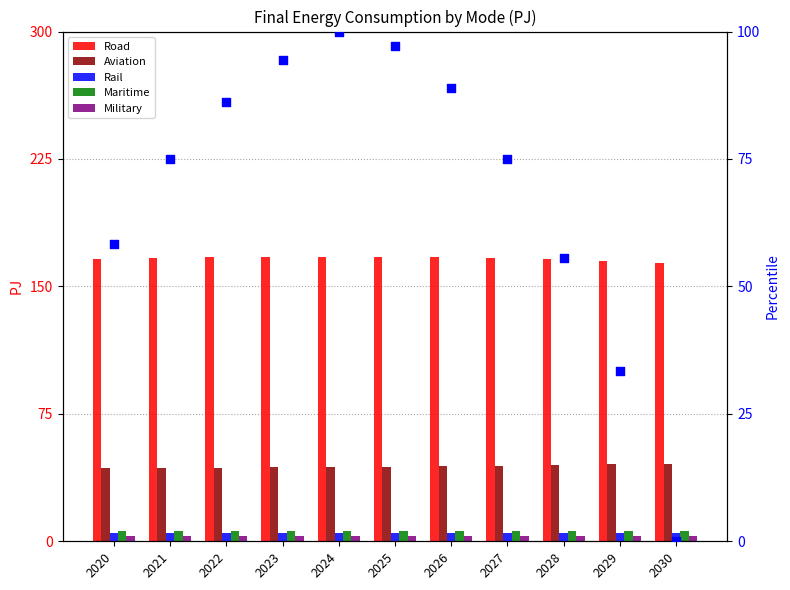

What is the total value across all series at 2029?

224.0